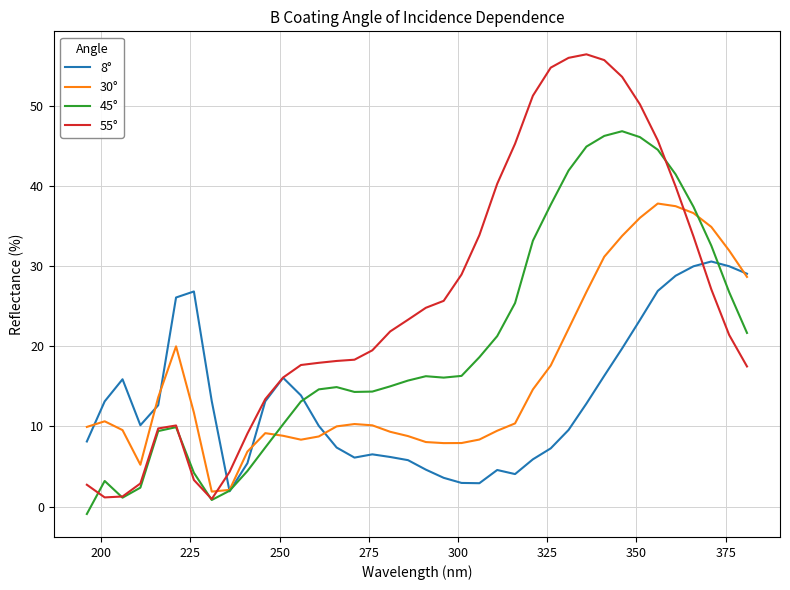

What is the average value of the 30° series?

16.2